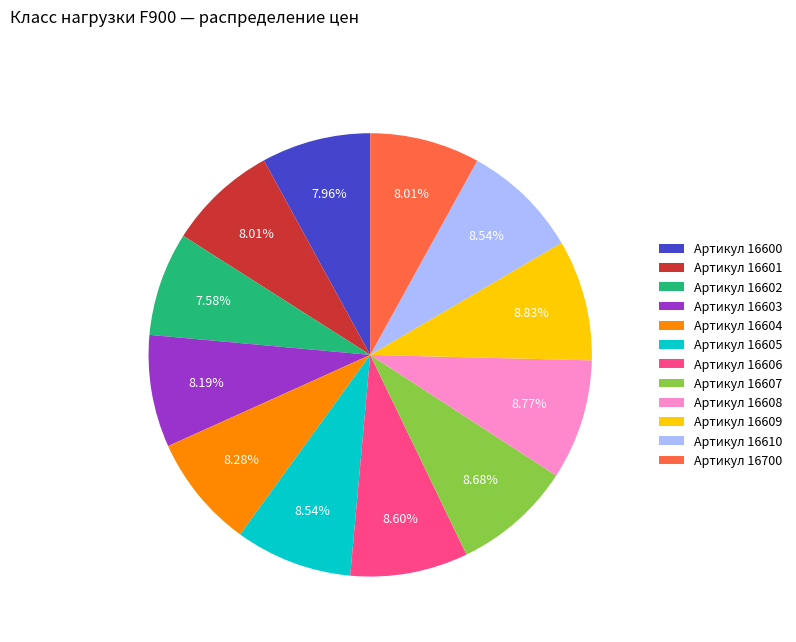

Do Артикул 16603 and Артикул 16602 together represent more than half of the pie?

No